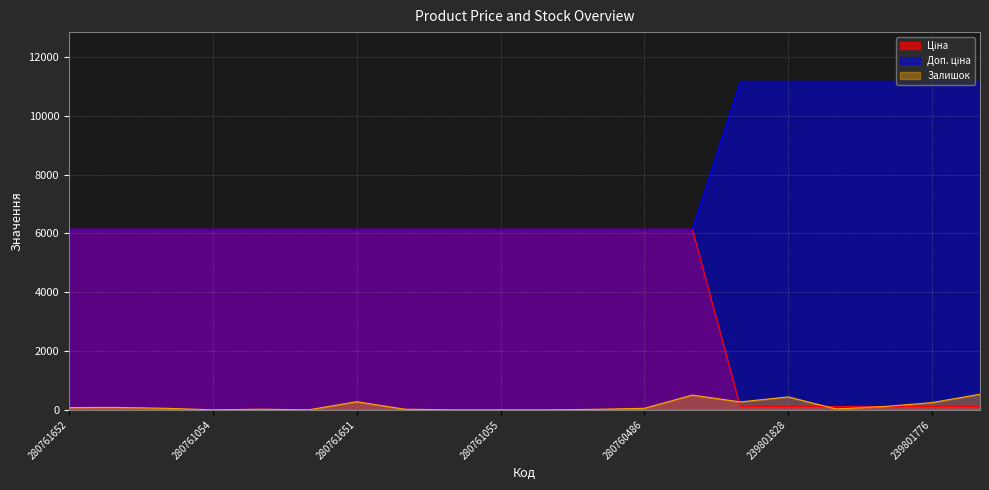

True or false: Ціна and Доп. ціна intersect in this chart.

False